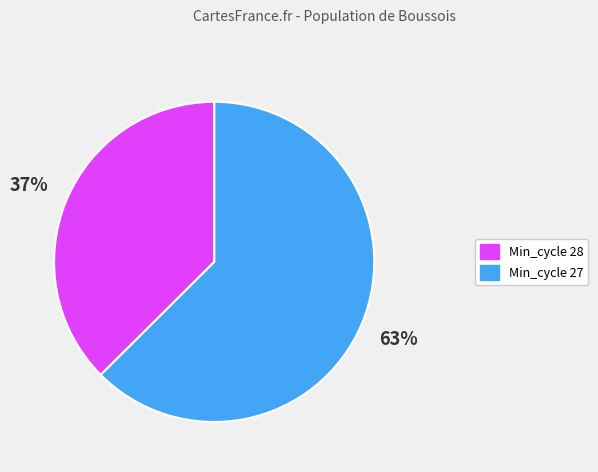

To the nearest percent, what is the average slice percentage?

50%